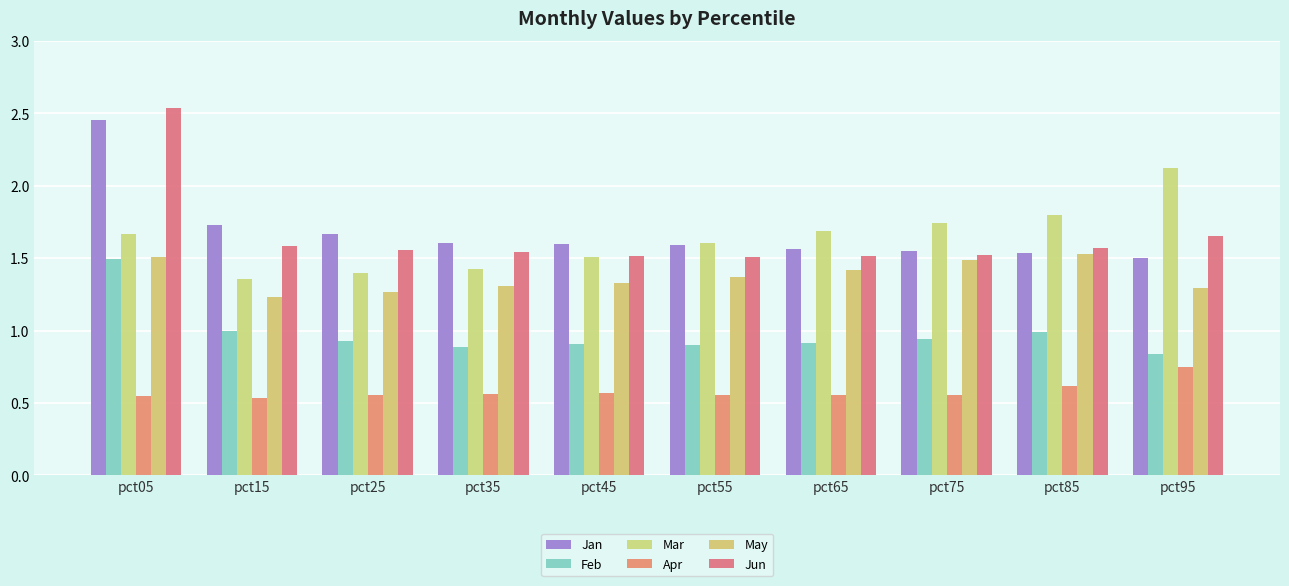

What are all the series names shown in the legend?

Jan, Feb, Mar, Apr, May, Jun